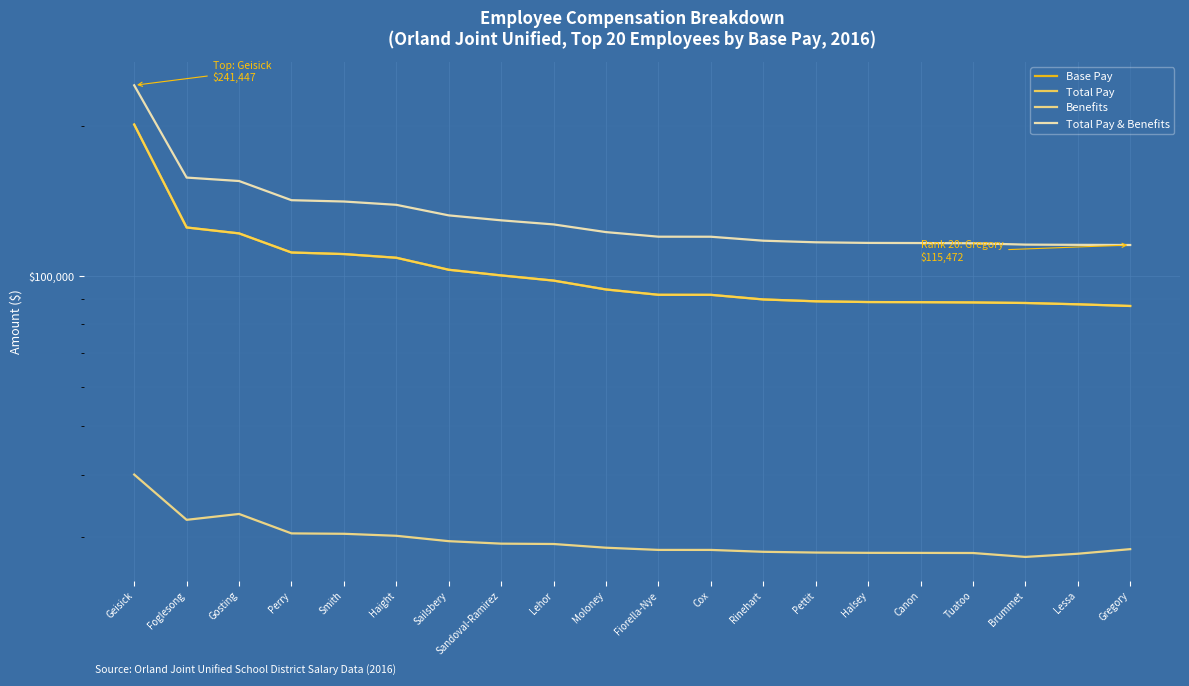

Reading left to right, what are all the values shown in this chart?

Base Pay: Geisick=201448.4	Foglesong=125214.0	Gosting=121843.1	Perry=111546.1	Smith=110740.7	Haight=108877.1	Sailsbery=103002.1	Sandoval-Ramirez=100345.1	Lehor=97970.9	Moloney=94036.2	Fiorella-Nye=91754.0	Cox=91734.0	Rinehart=89800.4	Pettit=89033.1	Halsey=88732.0	Canon=88669.8	Tuatoo=88565.0	Brummet=88344.4	Lessa=87812.2	Gregory=87131.6
Total Pay: Geisick=201448.4	Foglesong=125214.0	Gosting=121843.1	Perry=111546.1	Smith=110740.7	Haight=108877.1	Sailsbery=103002.1	Sandoval-Ramirez=100345.1	Lehor=97970.9	Moloney=94036.2	Fiorella-Nye=91754.0	Cox=91734.0	Rinehart=89800.4	Pettit=89033.1	Halsey=88732.0	Canon=88669.8	Tuatoo=88565.0	Brummet=88344.4	Lessa=87812.2	Gregory=87131.6
Benefits: Geisick=39998.2	Foglesong=32450.9	Gosting=33342.7	Perry=30479.9	Smith=30425.0	Haight=30144.1	Sailsbery=29405.0	Sandoval-Ramirez=29070.9	Lehor=29023.7	Moloney=28528.6	Fiorella-Nye=28241.6	Cox=28239.1	Rinehart=27995.9	Pettit=27899.2	Halsey=27861.5	Canon=27853.5	Tuatoo=27840.4	Brummet=27340.9	Lessa=27745.7	Gregory=28340.9
Total Pay & Benefits: Geisick=241446.6	Foglesong=157664.9	Gosting=155185.8	Perry=142026.0	Smith=141165.7	Haight=139021.2	Sailsbery=132407.2	Sandoval-Ramirez=129416.0	Lehor=126994.6	Moloney=122564.8	Fiorella-Nye=119995.7	Cox=119973.1	Rinehart=117796.4	Pettit=116932.3	Halsey=116593.5	Canon=116523.3	Tuatoo=116405.4	Brummet=115685.3	Lessa=115557.9	Gregory=115472.4